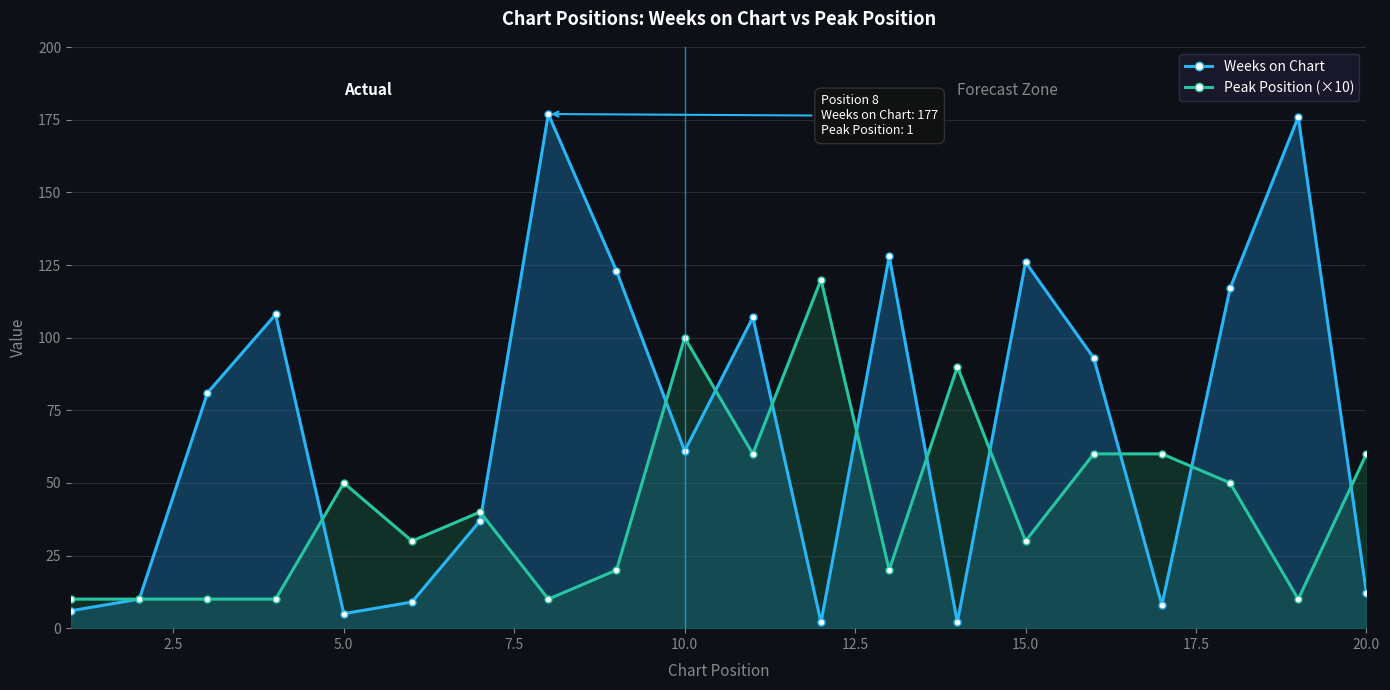

The Weeks on Chart series shows 61 at 10.0. True or false?

True